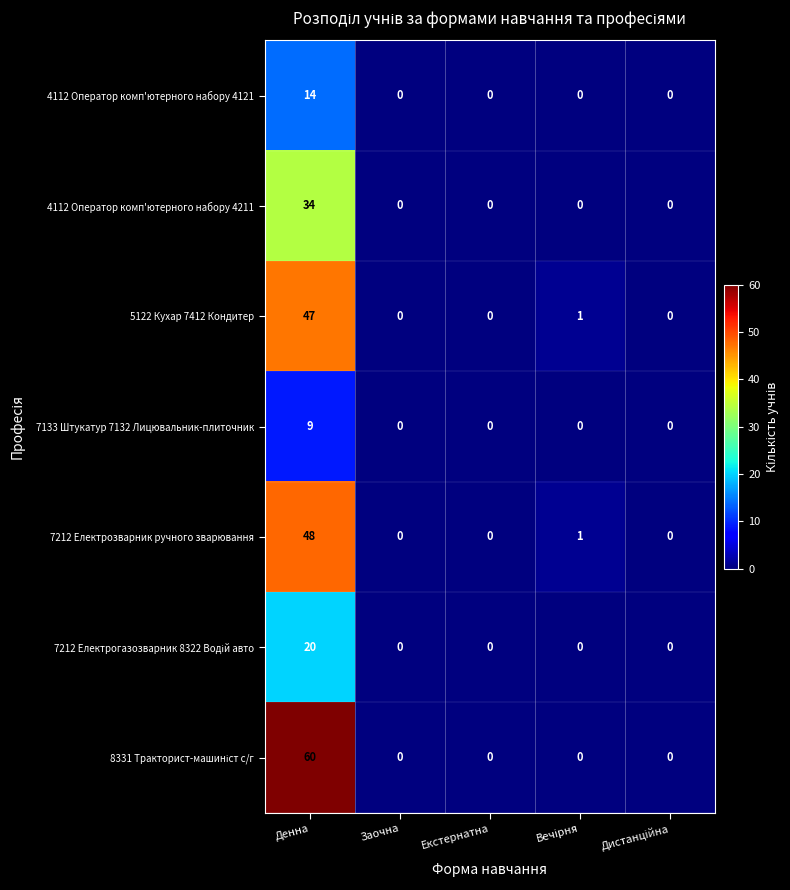

Count the 7133 Штукатур 7132 Лицювальник-плиточник values in the range 0 to 1.

4